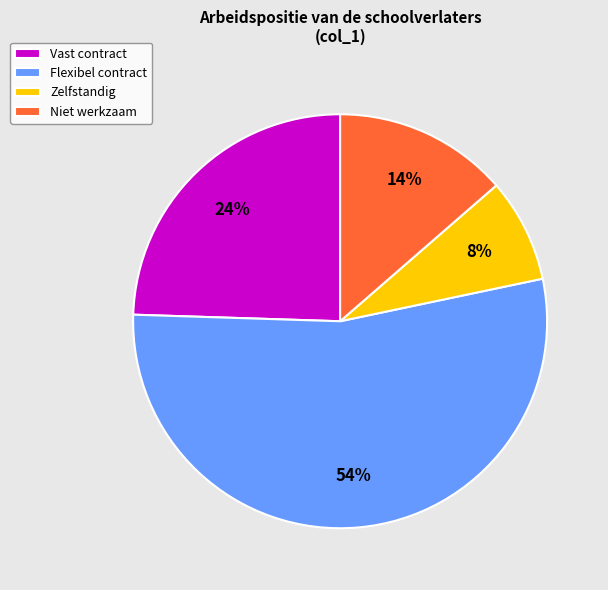

What percentage is the Vast contract slice, to the nearest percent?

24%